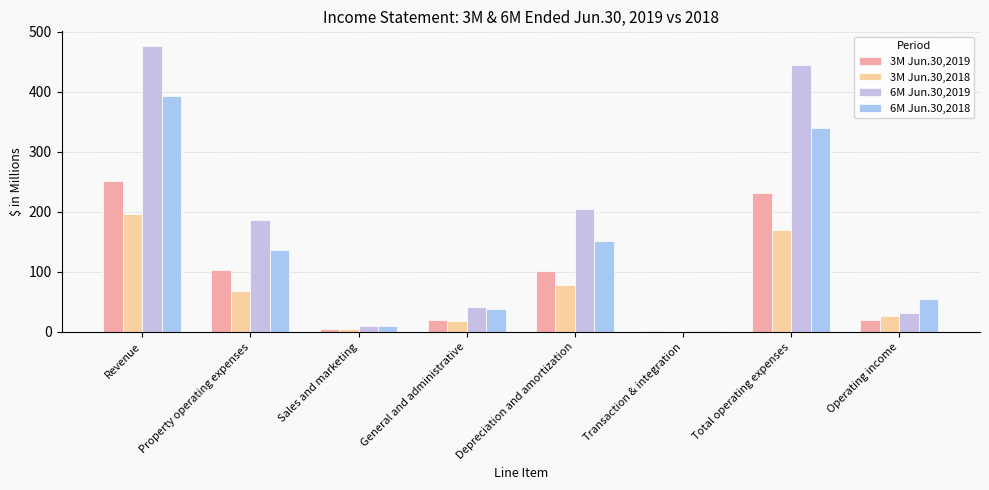

True or false: 6M Jun.30,2019 has a value of 307.8 at Property operating expenses.

False